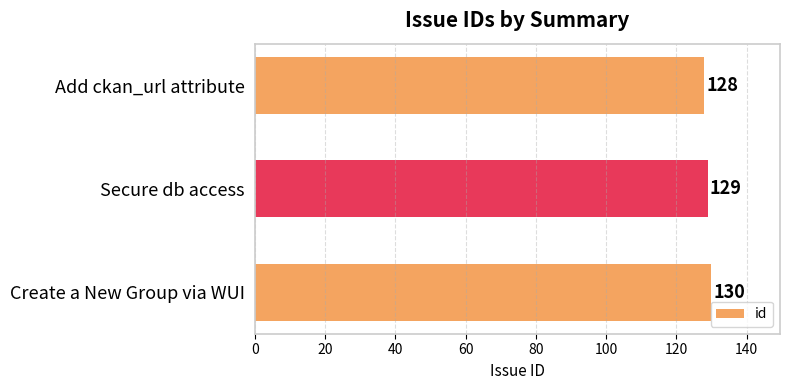

List the labels in order of value, smallest first.

Add ckan_url attribute, Secure db access, Create a New Group via WUI